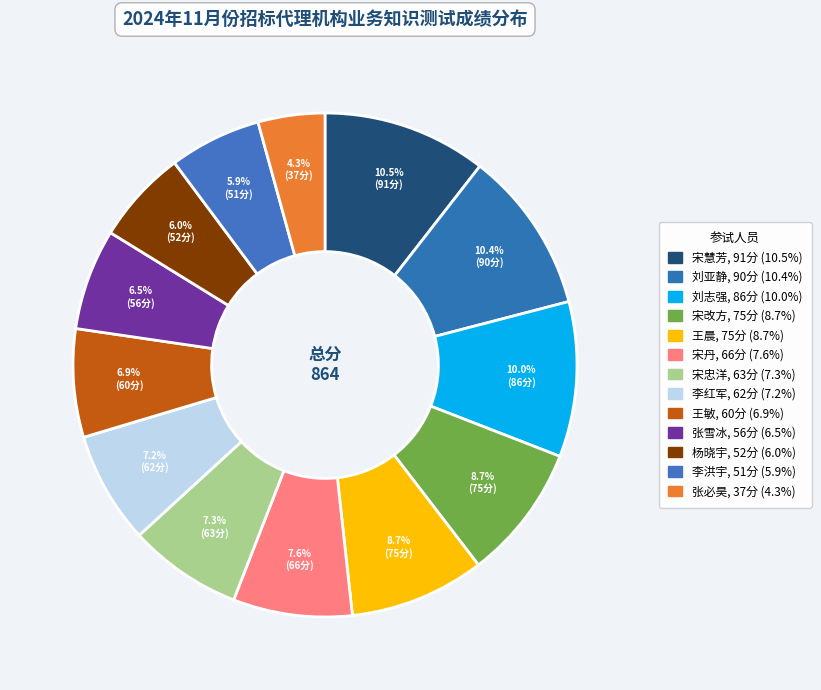

What is the ratio of the value at 王晨 to the value at 王敏?

1.2